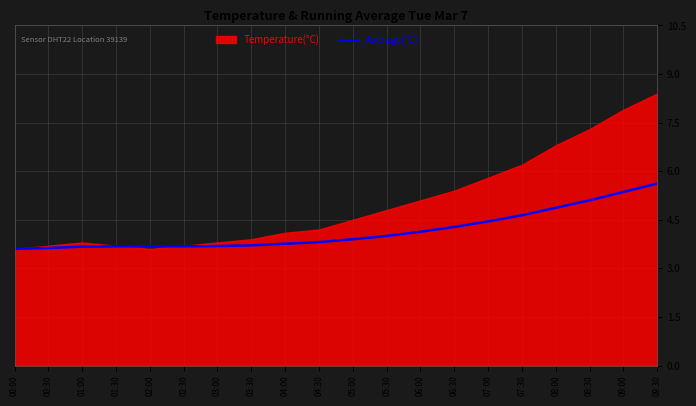

What is the lowest value of the Average(°C) series?

3.6